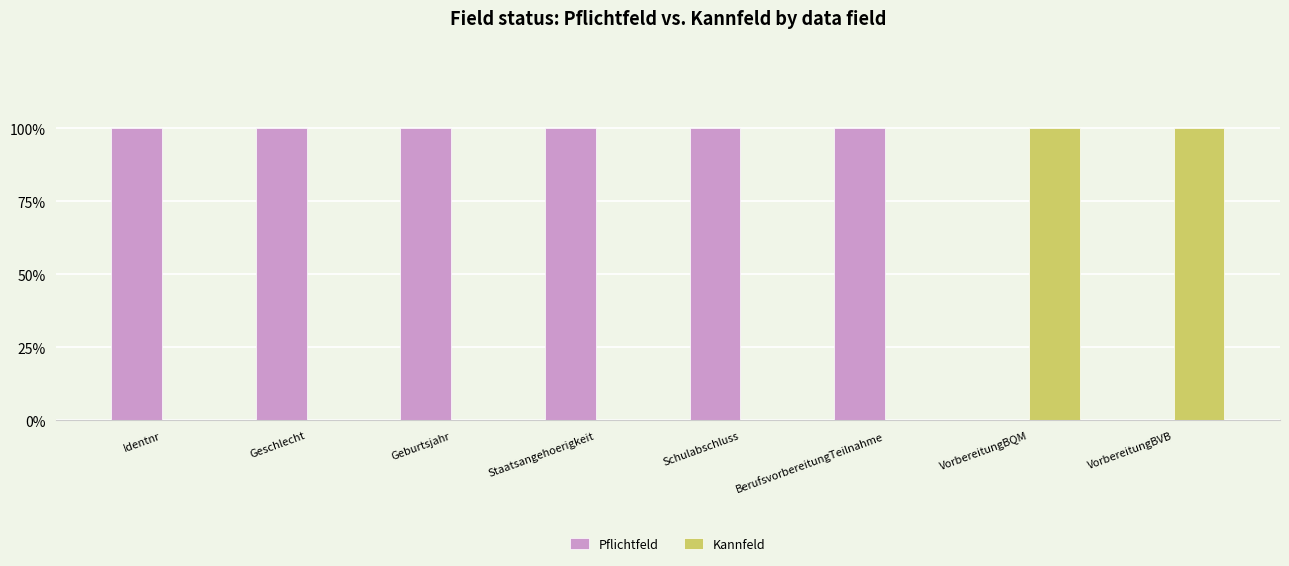

Reading right to left, what are all the values shown in this chart?

Pflichtfeld: VorbereitungBVB=0	VorbereitungBQM=0	BerufsvorbereitungTeilnahme=100	Schulabschluss=100	Staatsangehoerigkeit=100	Geburtsjahr=100	Geschlecht=100	Identnr=100
Kannfeld: VorbereitungBVB=100	VorbereitungBQM=100	BerufsvorbereitungTeilnahme=0	Schulabschluss=0	Staatsangehoerigkeit=0	Geburtsjahr=0	Geschlecht=0	Identnr=0